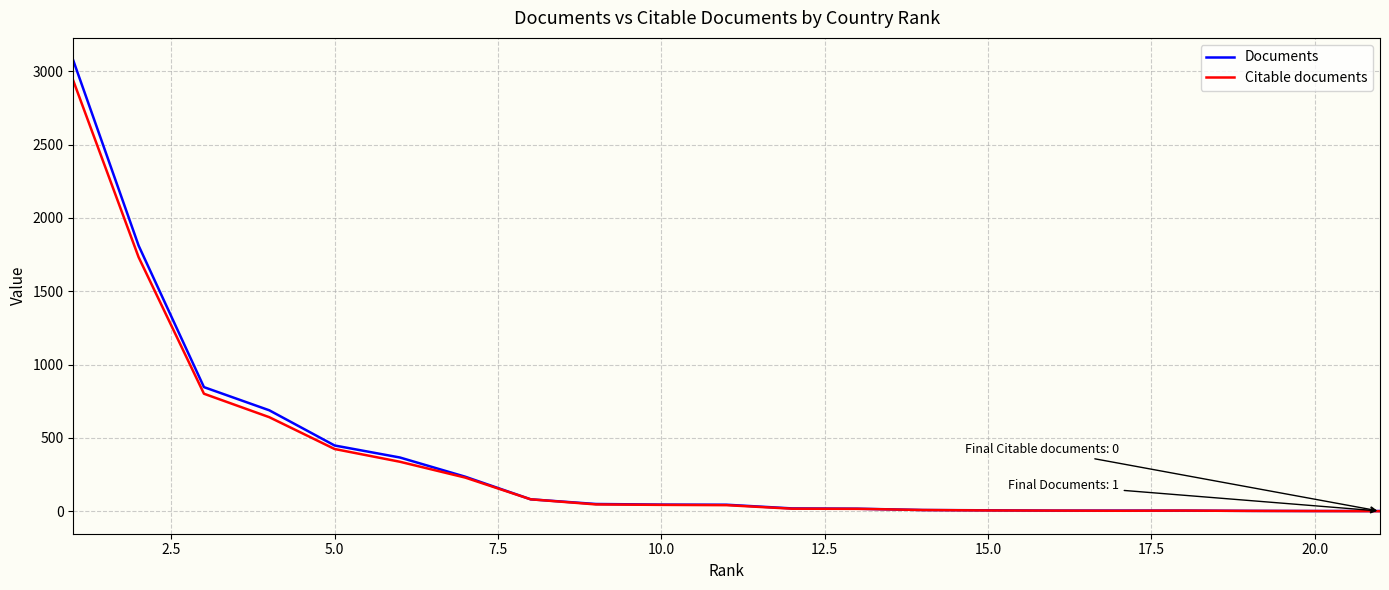

At how many categories does at least one series exceed 162?

7